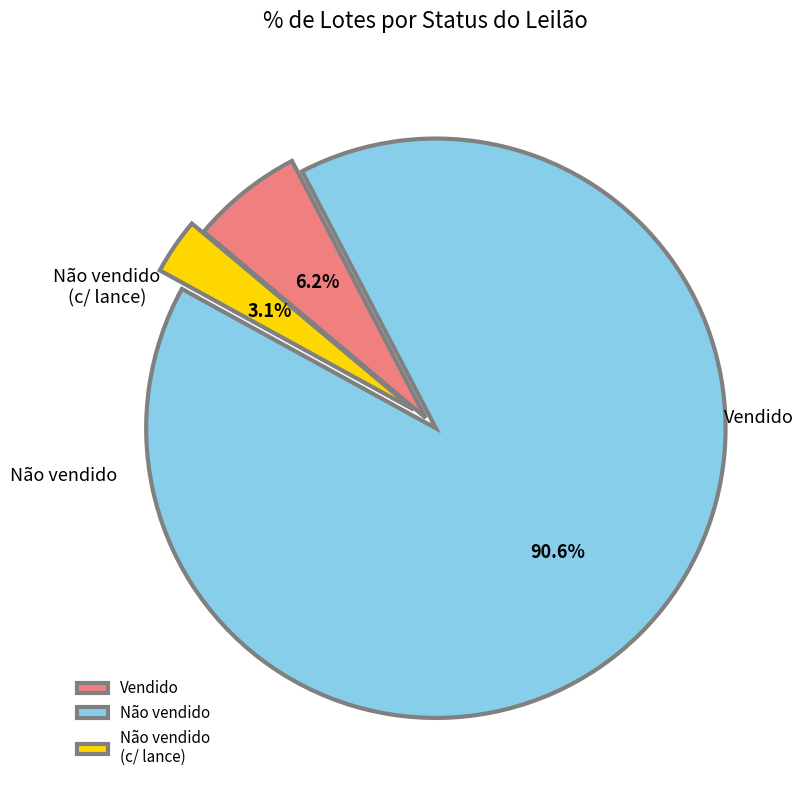

Which has a higher value, Não vendido (c/ lance) or Vendido?

Vendido